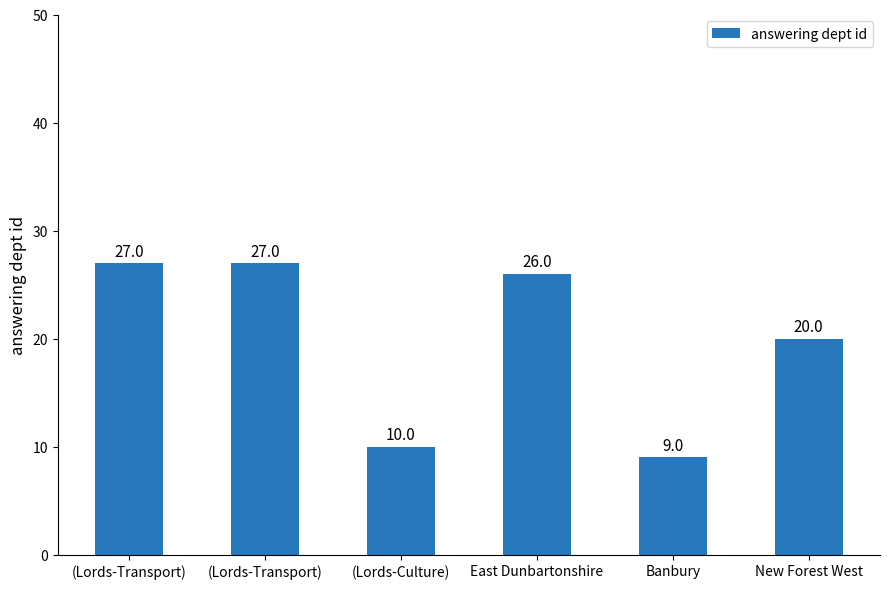

What is the difference between the values at (Lords-Transport) and East Dunbartonshire?

1